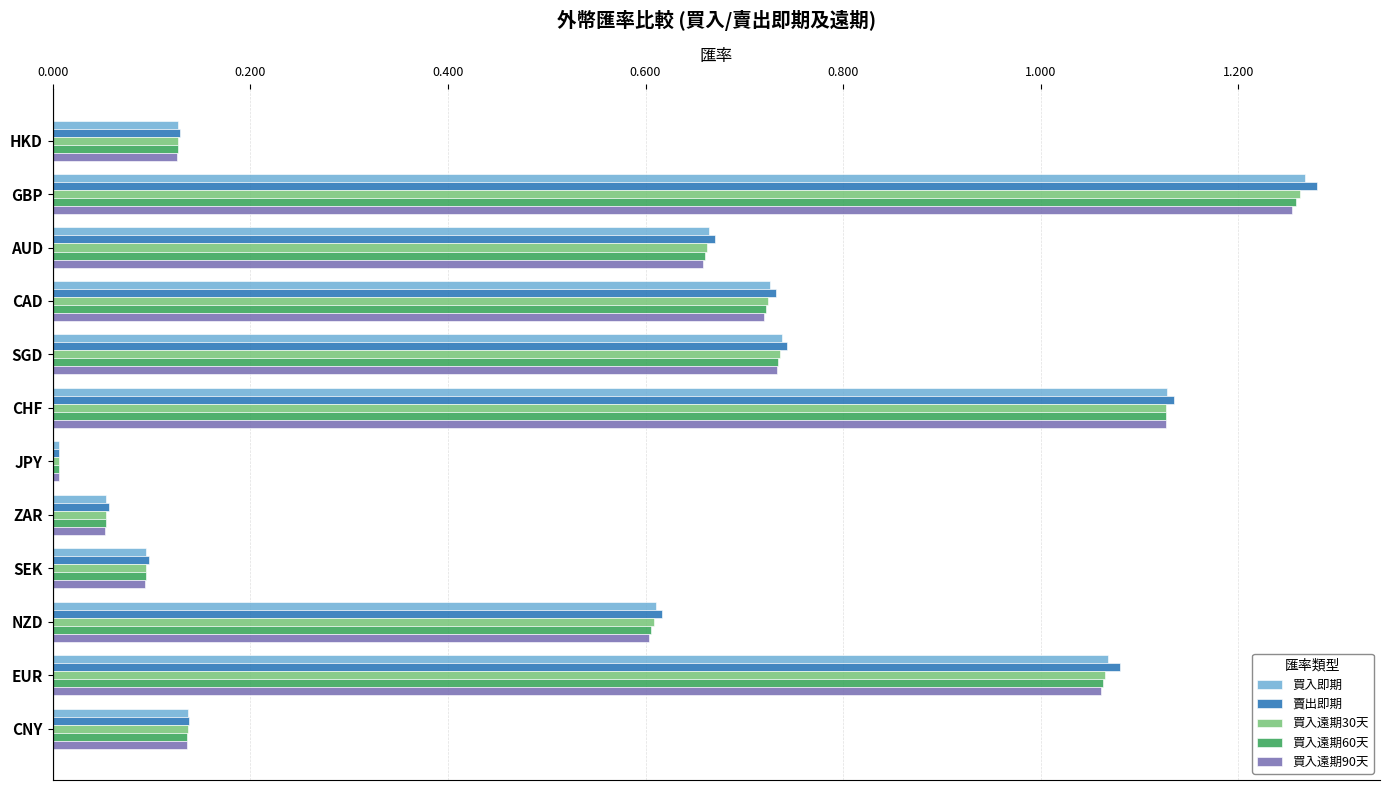

Is it true that 買入即期 equals 0.2 at CNY?

False